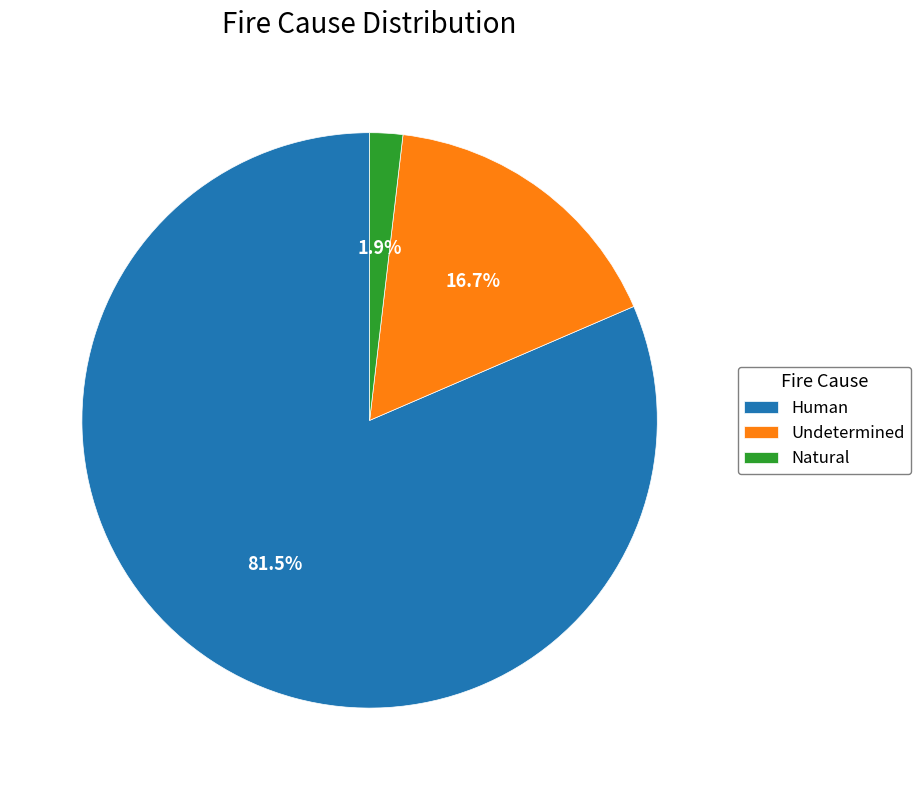

Is there any slice that represents more than half of the pie?

Yes